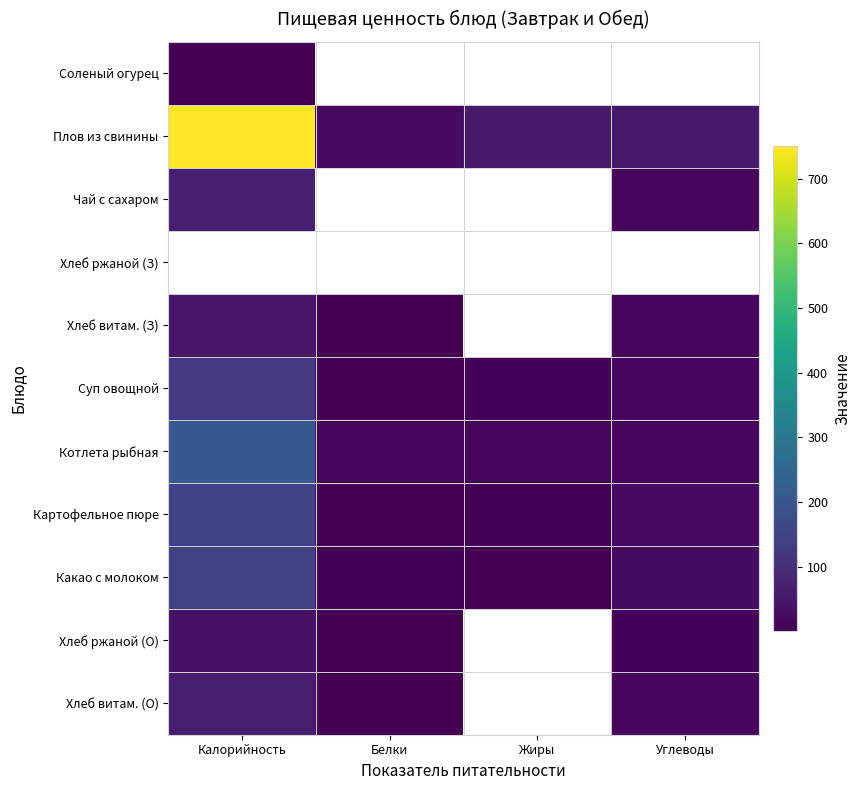

Which has a higher value, Углеводы or Жиры?

Жиры